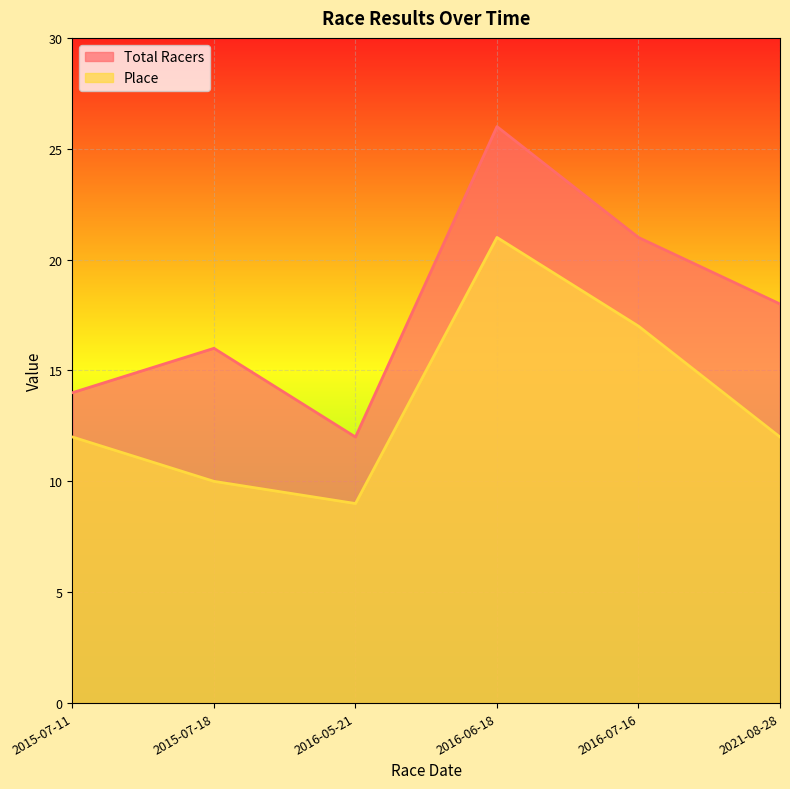

True or false: Total Racers has a value of 3 at 2015-07-18.

False